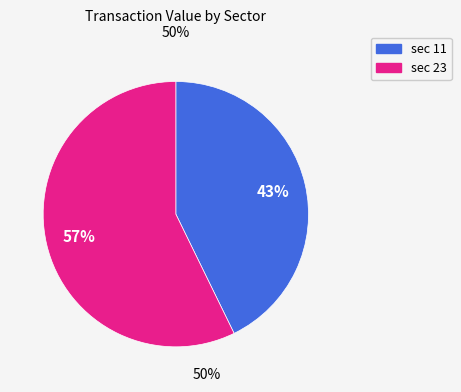

Is there a majority slice in this chart?

Yes